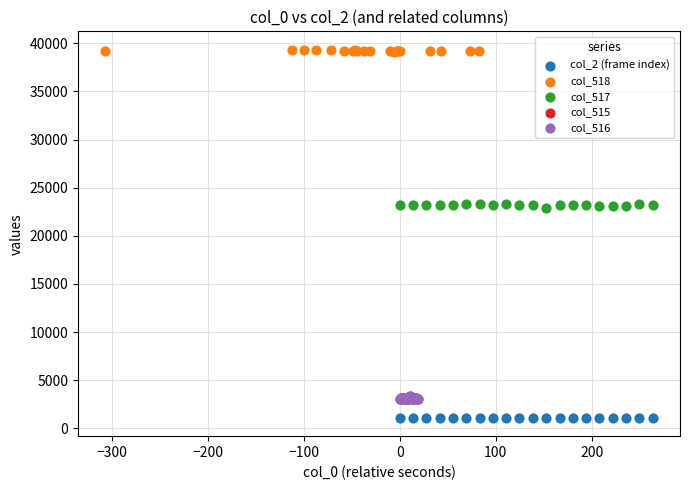

Which series reaches the maximum Y coordinate?

col_518